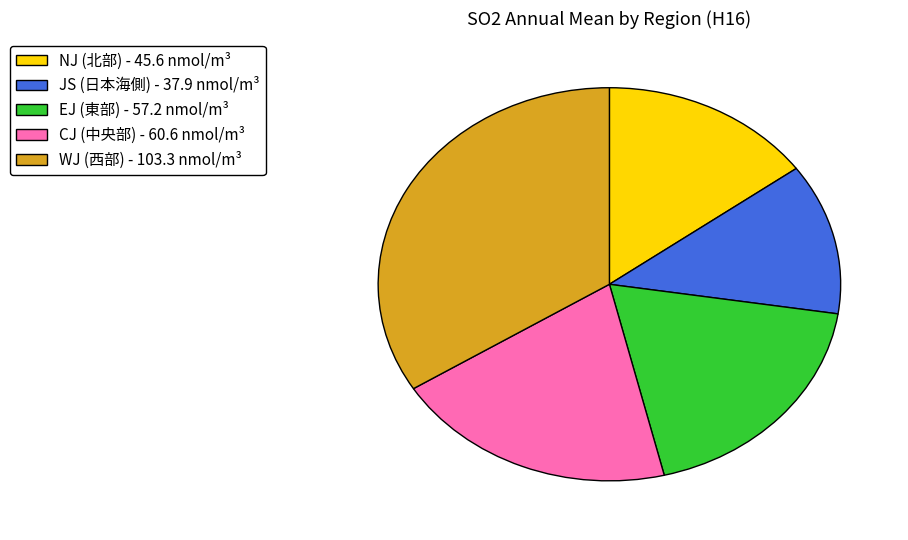

Between NJ and CJ, which is larger?

CJ